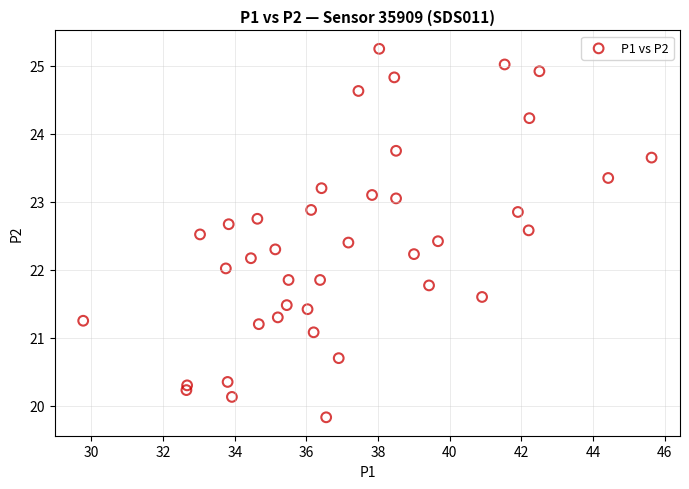

What is the range of Y values (max minus min)?

5.4